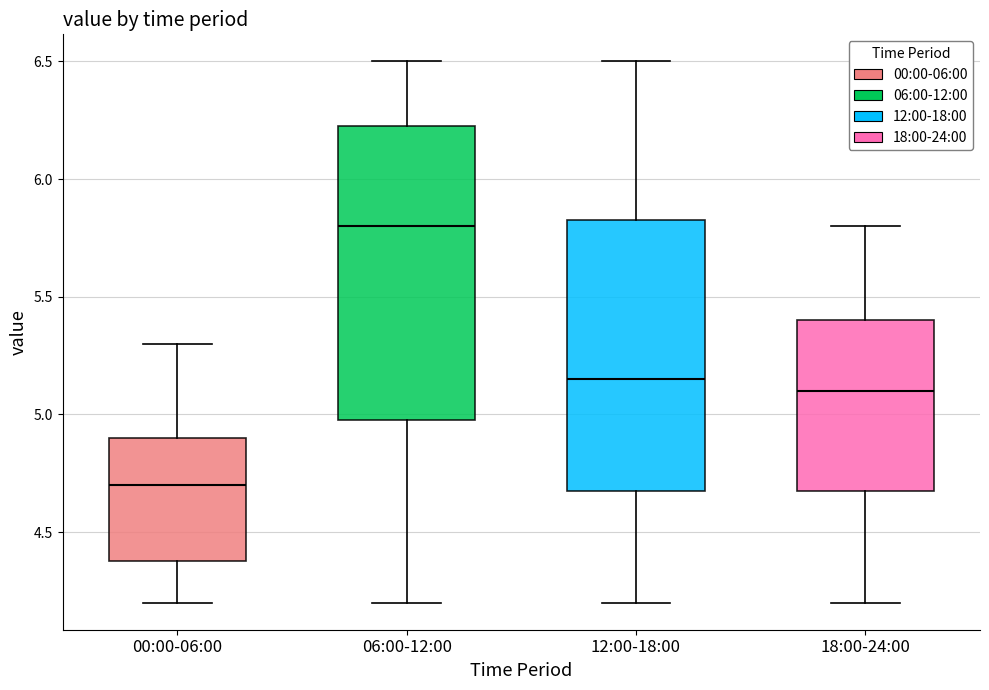

Where is the lower edge of the box for 12:00-18:00 on the y-axis? The values are not printed on the chart, so give them approximately, as read against the axis.

4.70